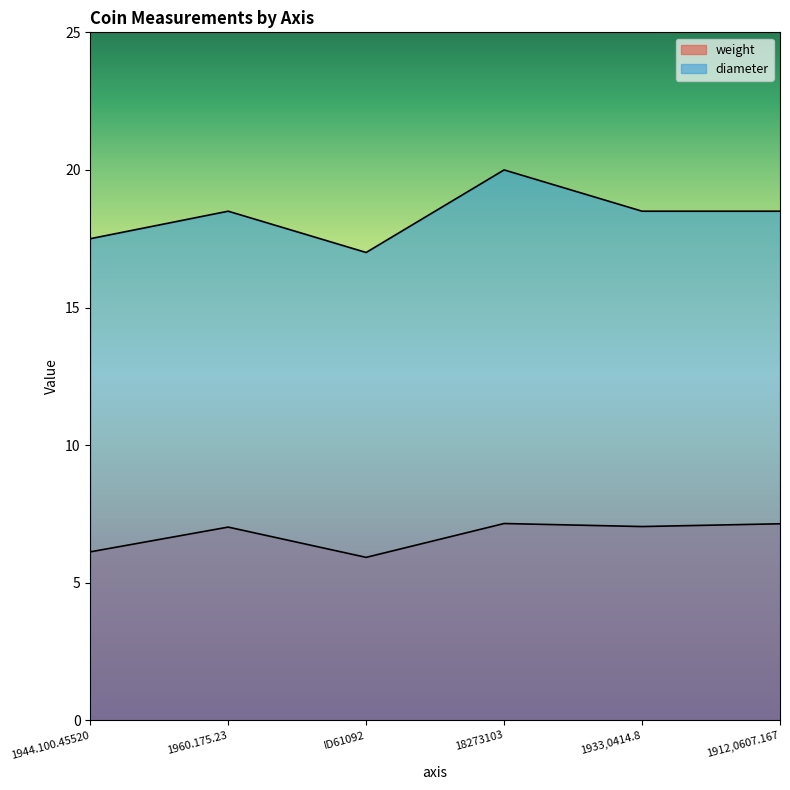

Is it true that diameter equals 4.5 at ID61092?

False